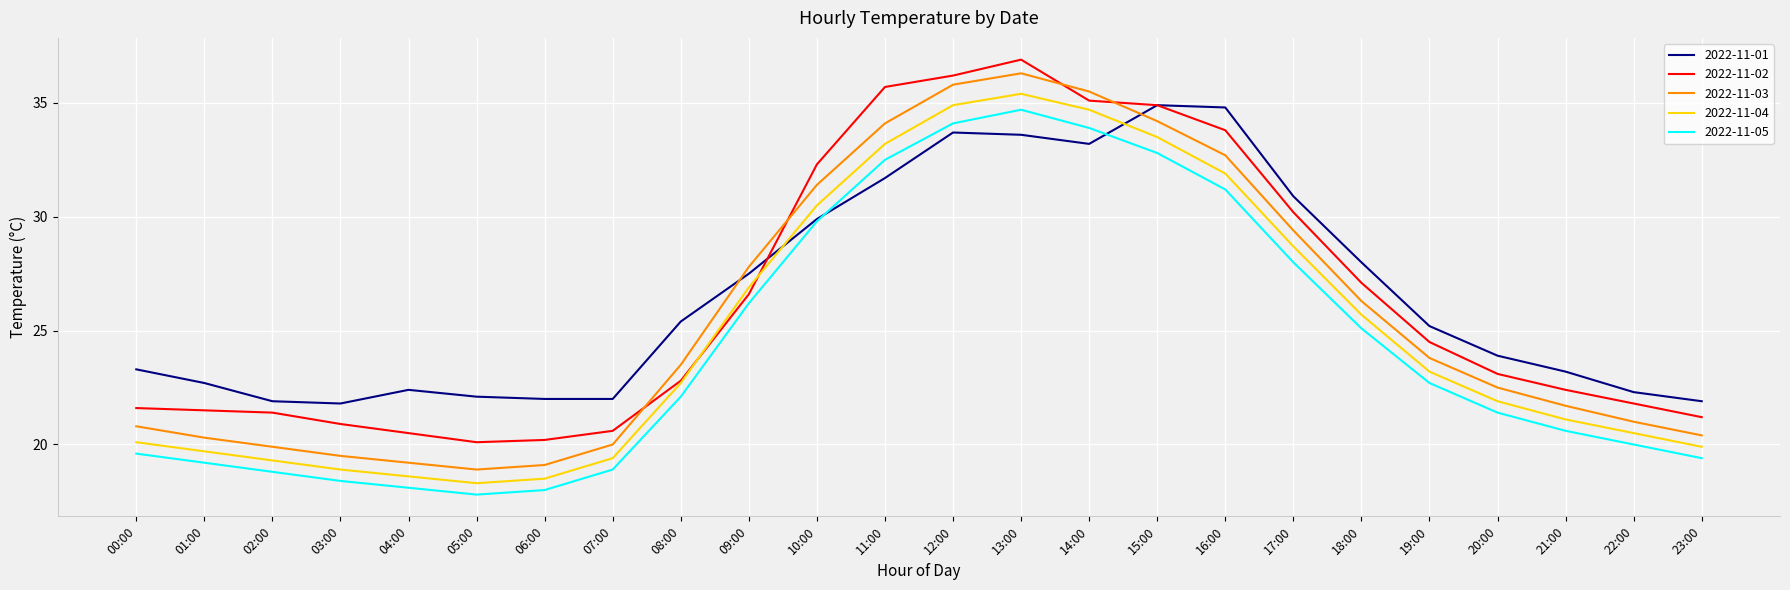

Reading left to right, what are all the values shown in this chart?

2022-11-01: 00:00=23.3	01:00=22.7	02:00=21.9	03:00=21.8	04:00=22.4	05:00=22.1	06:00=22.0	07:00=22.0	08:00=25.4	09:00=27.5	10:00=29.9	11:00=31.7	12:00=33.7	13:00=33.6	14:00=33.2	15:00=34.9	16:00=34.8	17:00=30.9	18:00=28.0	19:00=25.2	20:00=23.9	21:00=23.2	22:00=22.3	23:00=21.9
2022-11-02: 00:00=21.6	01:00=21.5	02:00=21.4	03:00=20.9	04:00=20.5	05:00=20.1	06:00=20.2	07:00=20.6	08:00=22.8	09:00=26.6	10:00=32.3	11:00=35.7	12:00=36.2	13:00=36.9	14:00=35.1	15:00=34.9	16:00=33.8	17:00=30.2	18:00=27.1	19:00=24.5	20:00=23.1	21:00=22.4	22:00=21.8	23:00=21.2
2022-11-03: 00:00=20.8	01:00=20.3	02:00=19.9	03:00=19.5	04:00=19.2	05:00=18.9	06:00=19.1	07:00=20.0	08:00=23.5	09:00=27.8	10:00=31.4	11:00=34.1	12:00=35.8	13:00=36.3	14:00=35.5	15:00=34.2	16:00=32.7	17:00=29.4	18:00=26.3	19:00=23.8	20:00=22.5	21:00=21.7	22:00=21.0	23:00=20.4
2022-11-04: 00:00=20.1	01:00=19.7	02:00=19.3	03:00=18.9	04:00=18.6	05:00=18.3	06:00=18.5	07:00=19.4	08:00=22.7	09:00=26.9	10:00=30.5	11:00=33.2	12:00=34.9	13:00=35.4	14:00=34.7	15:00=33.5	16:00=31.9	17:00=28.7	18:00=25.7	19:00=23.2	20:00=21.9	21:00=21.1	22:00=20.5	23:00=19.9
2022-11-05: 00:00=19.6	01:00=19.2	02:00=18.8	03:00=18.4	04:00=18.1	05:00=17.8	06:00=18.0	07:00=18.9	08:00=22.1	09:00=26.2	10:00=29.8	11:00=32.5	12:00=34.1	13:00=34.7	14:00=33.9	15:00=32.8	16:00=31.2	17:00=28.0	18:00=25.1	19:00=22.7	20:00=21.4	21:00=20.6	22:00=20.0	23:00=19.4